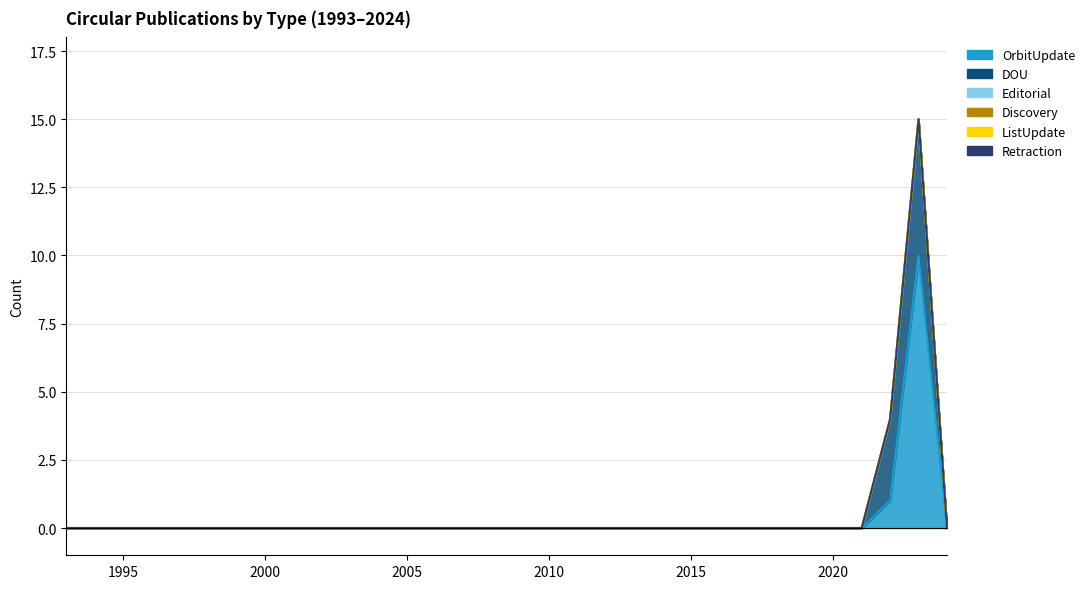

At which label is Editorial closest to 0?

1993